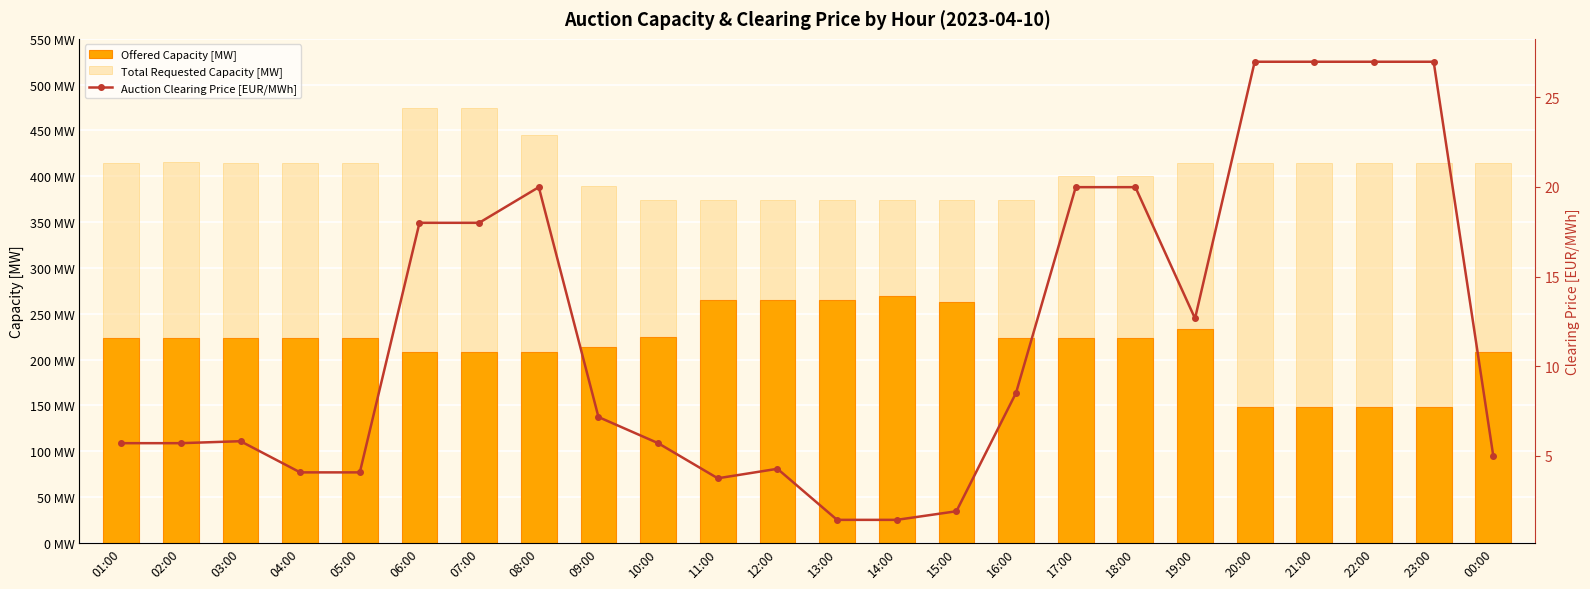

What is the average value of the Offered Capacity [MW] series?

217.0